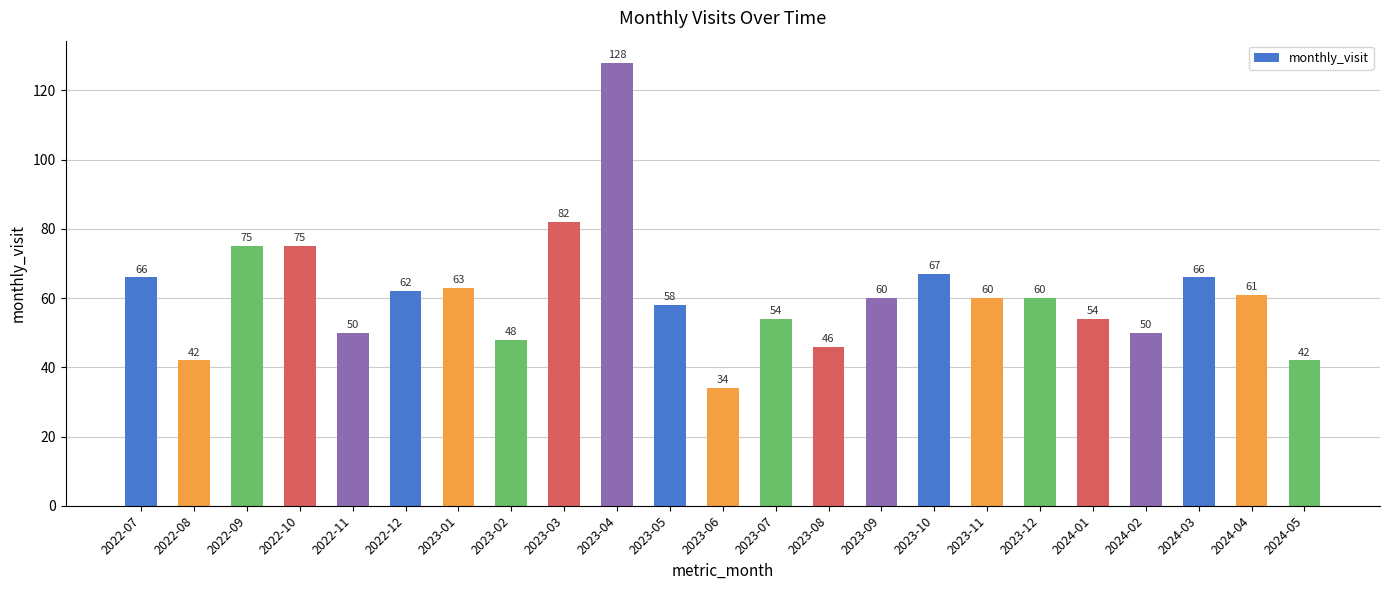

How many distinct data groups are displayed?

1